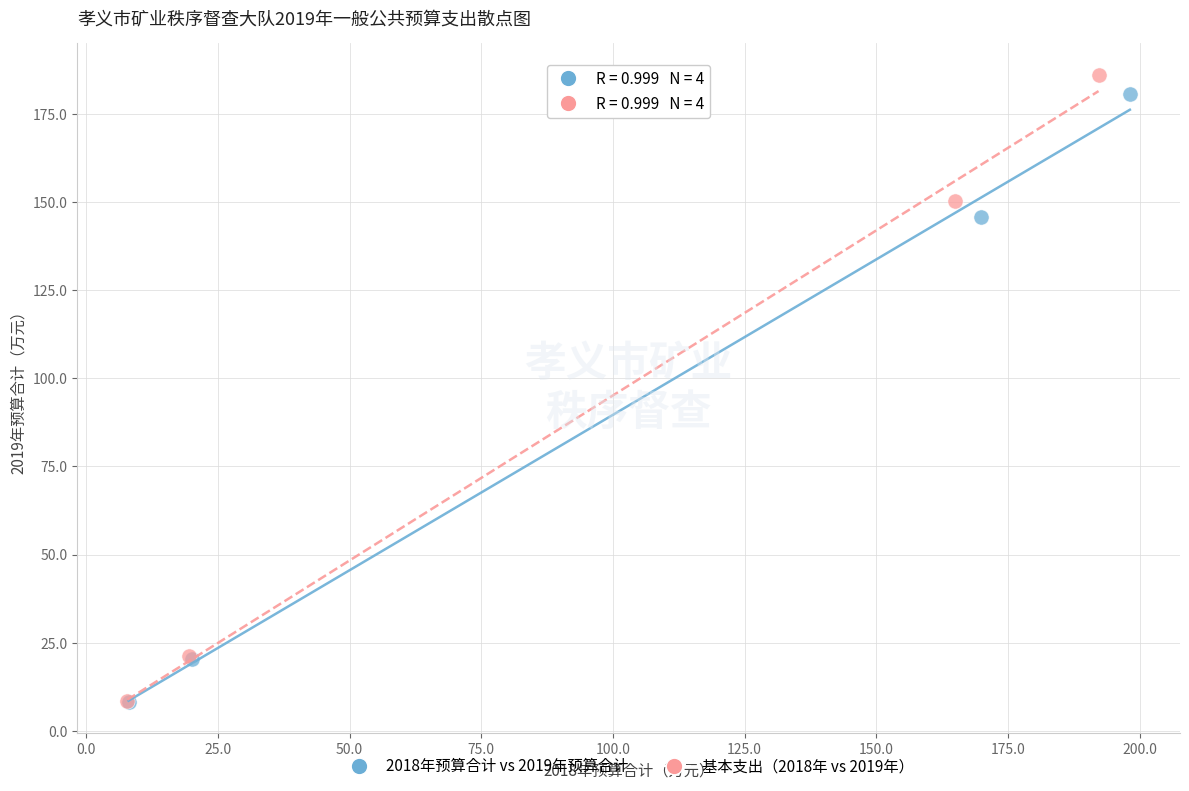

Which series reaches the maximum Y coordinate?

基本支出（2018年 vs 2019年）